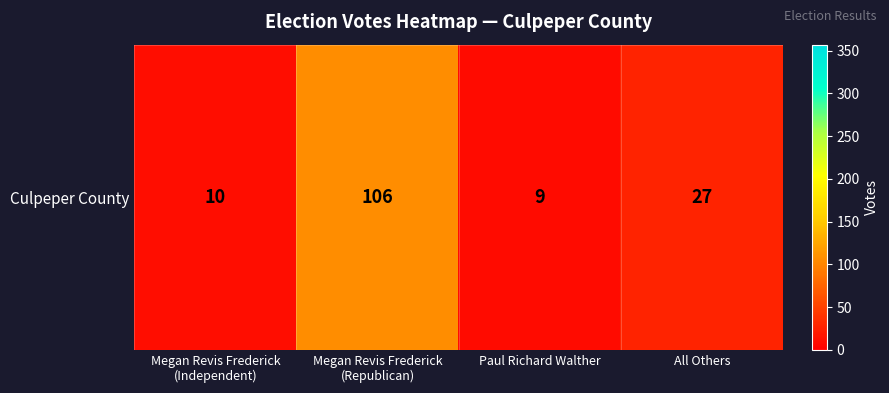

At which category does the chart reach its peak across all series?

Megan Revis Frederick
(Republican)